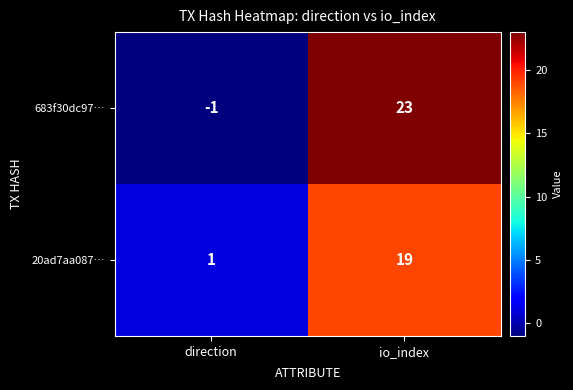

How many series are shown in this chart?

2